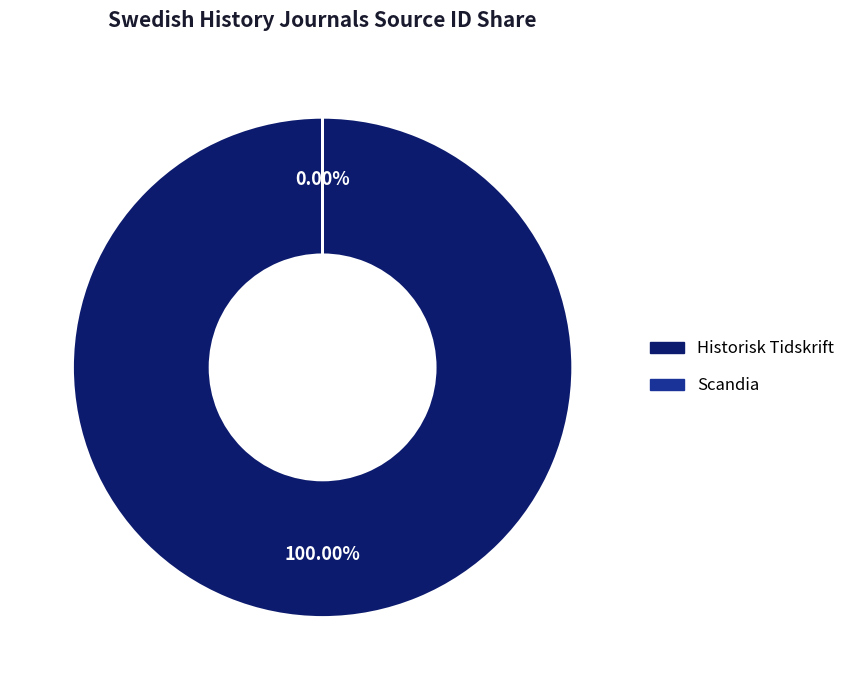

True or false: Scandia accounts for 0% of the total.

True